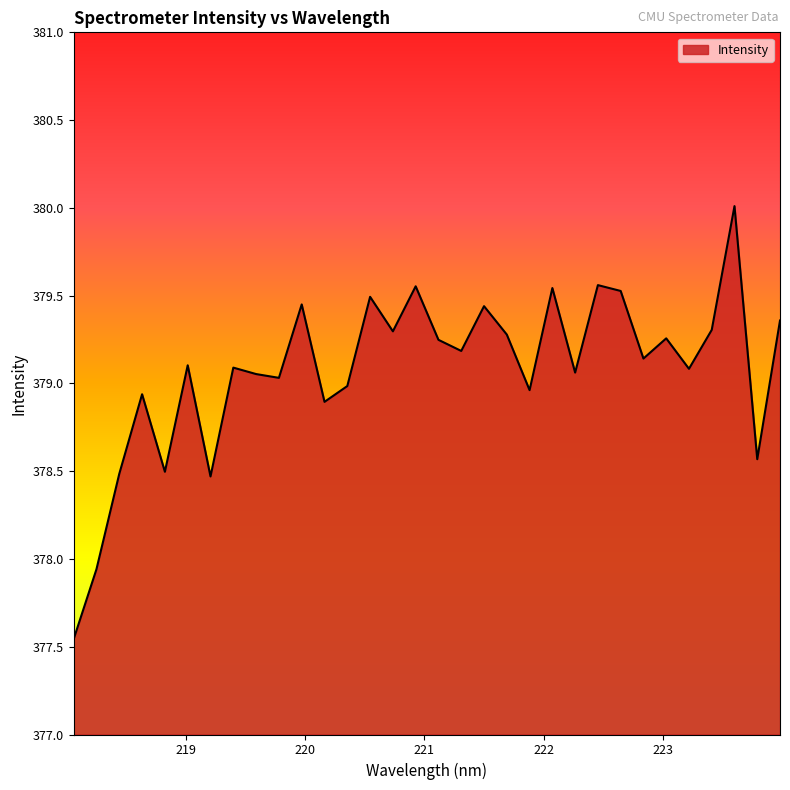

What is the greatest value displayed?

380.0